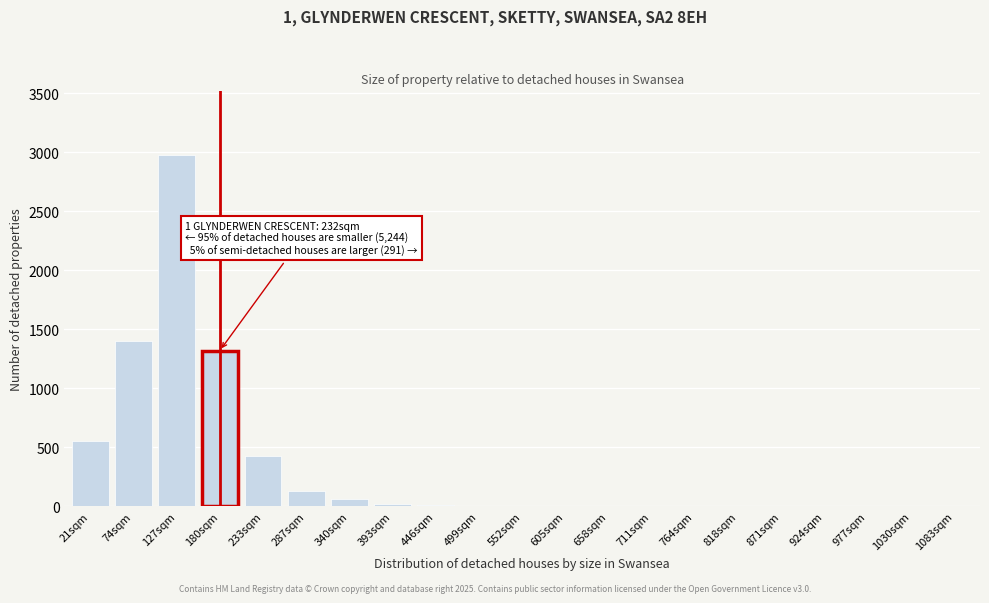

What is the sum of all values?

6912